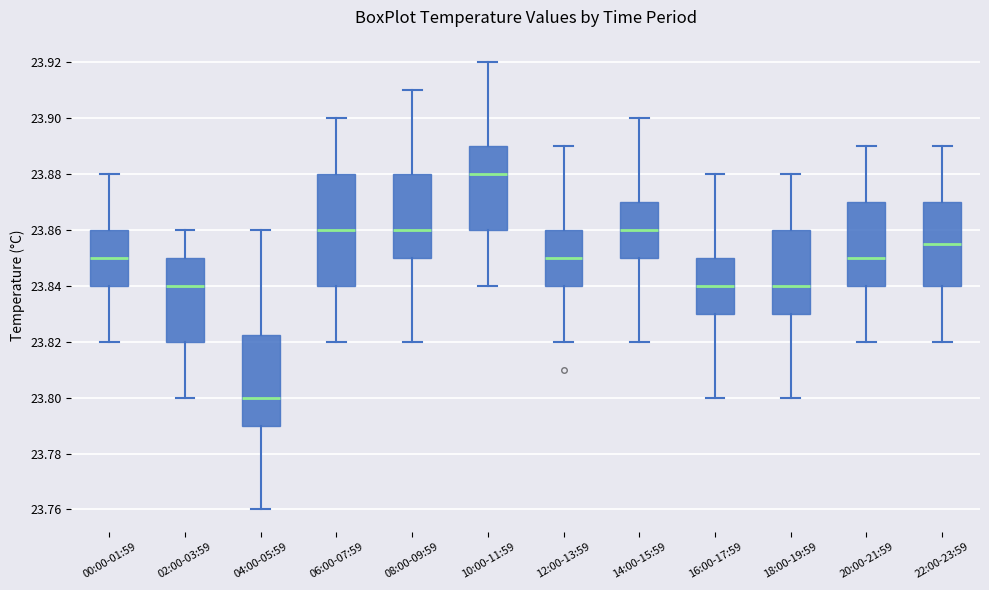

Reading left to right, read every box against the y-axis: the position of its median line, the range the box covers, and the ends of its whiskers. The values are not printed on the chart, so give them approximately, as read against the axis.

00:00-01:59: median 23.850, box 23.840 to 23.860, whiskers 23.820 to 23.880
02:00-03:59: median 23.840, box 23.820 to 23.850, whiskers 23.800 to 23.860
04:00-05:59: median 23.800, box 23.790 to 23.822, whiskers 23.760 to 23.860
06:00-07:59: median 23.860, box 23.840 to 23.880, whiskers 23.820 to 23.900
08:00-09:59: median 23.860, box 23.850 to 23.880, whiskers 23.820 to 23.910
10:00-11:59: median 23.880, box 23.860 to 23.890, whiskers 23.840 to 23.920
12:00-13:59: median 23.850, box 23.840 to 23.860, whiskers 23.820 to 23.890
14:00-15:59: median 23.860, box 23.850 to 23.870, whiskers 23.820 to 23.900
16:00-17:59: median 23.840, box 23.830 to 23.850, whiskers 23.800 to 23.880
18:00-19:59: median 23.840, box 23.830 to 23.860, whiskers 23.800 to 23.880
20:00-21:59: median 23.850, box 23.840 to 23.870, whiskers 23.820 to 23.890
22:00-23:59: median 23.856, box 23.840 to 23.870, whiskers 23.820 to 23.890